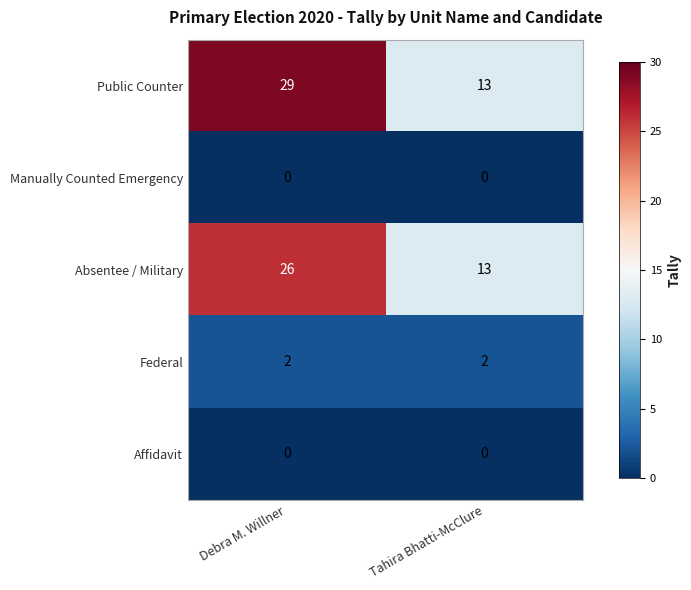

Is it true that Manually Counted Emergency equals 0 at Tahira Bhatti-McClure?

True